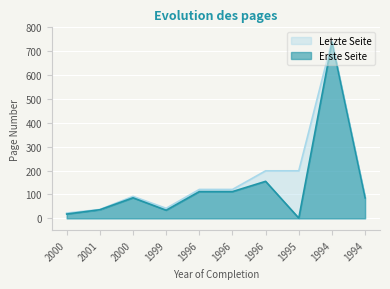

How many interior local valleys does the Erste Seite series have?

2